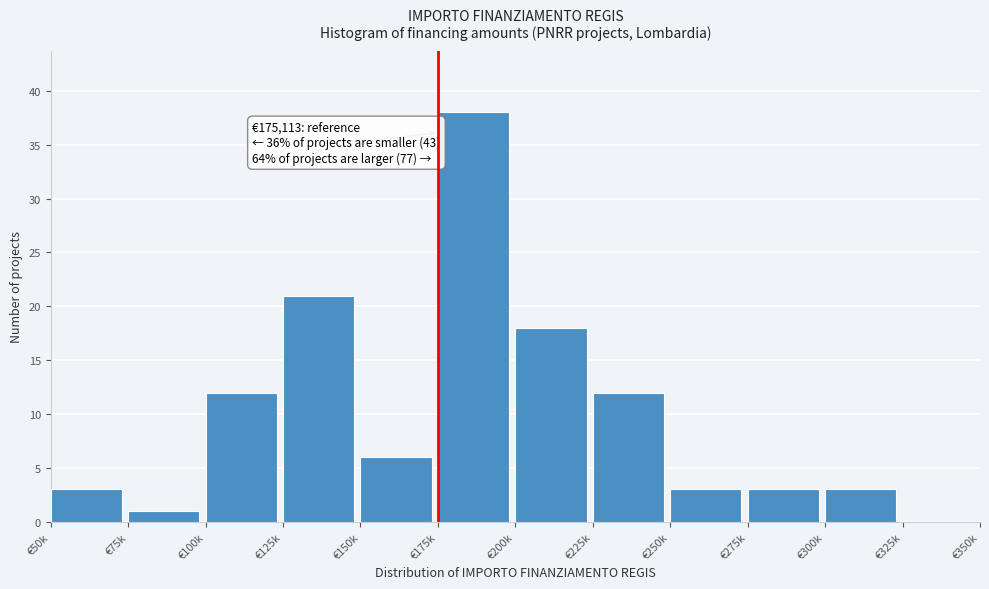

Reading left to right, what are all the values shown in this chart?

€50k=3	€75k=1	€100k=12	€125k=21	€150k=6	€175k=38	€200k=18	€225k=12	€250k=3	€275k=3	€300k=3	€325k=0